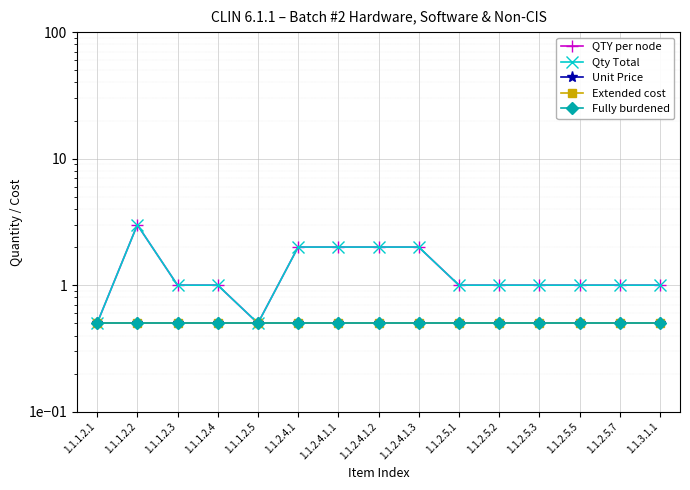

True or false: Fully burdened has a value of 0.2 at 1.1.2.4.1.2.

False